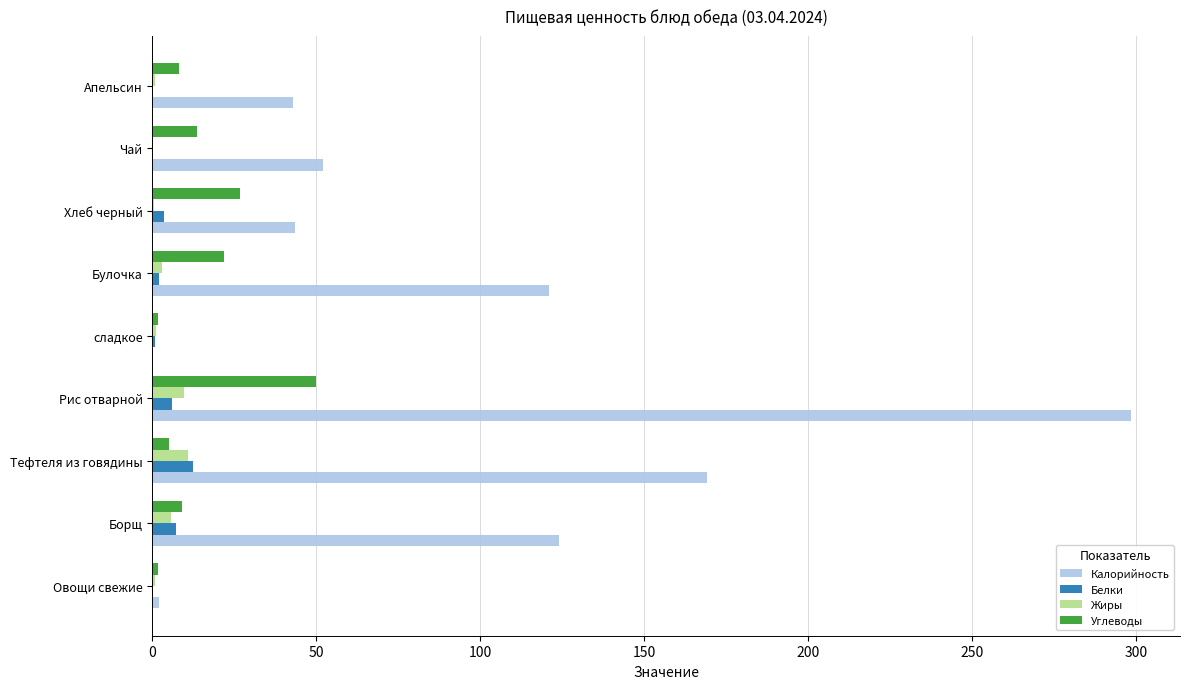

What is the highest value of the Калорийность series?

298.5